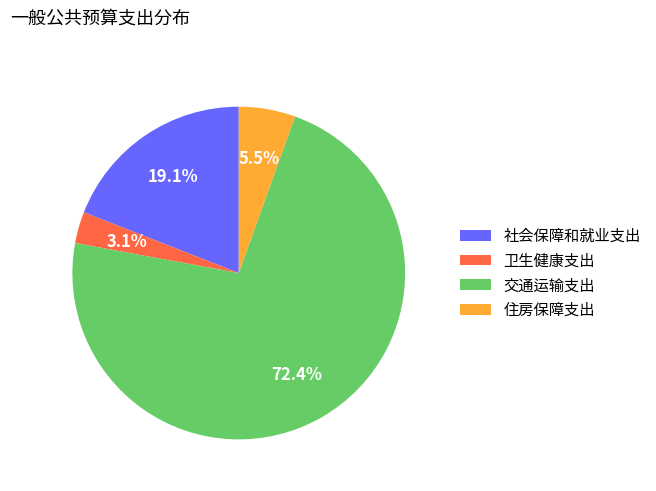

Rank the categories by value from lowest to highest.

卫生健康支出, 住房保障支出, 社会保障和就业支出, 交通运输支出